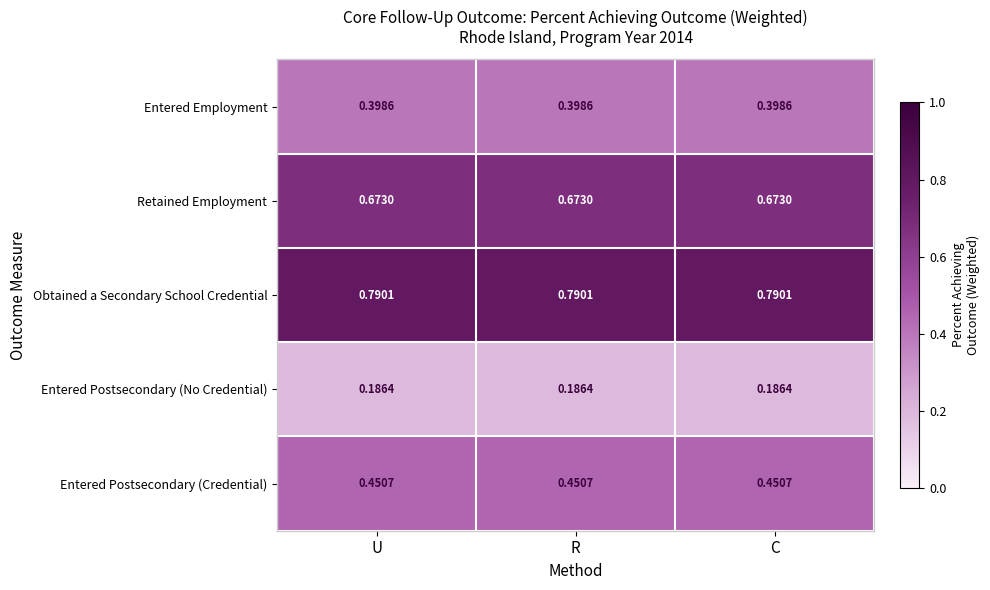

List the series in order of their peak value, lowest first.

Entered Postsecondary (No Credential), Entered Employment, Entered Postsecondary (Credential), Retained Employment, Obtained a Secondary School Credential